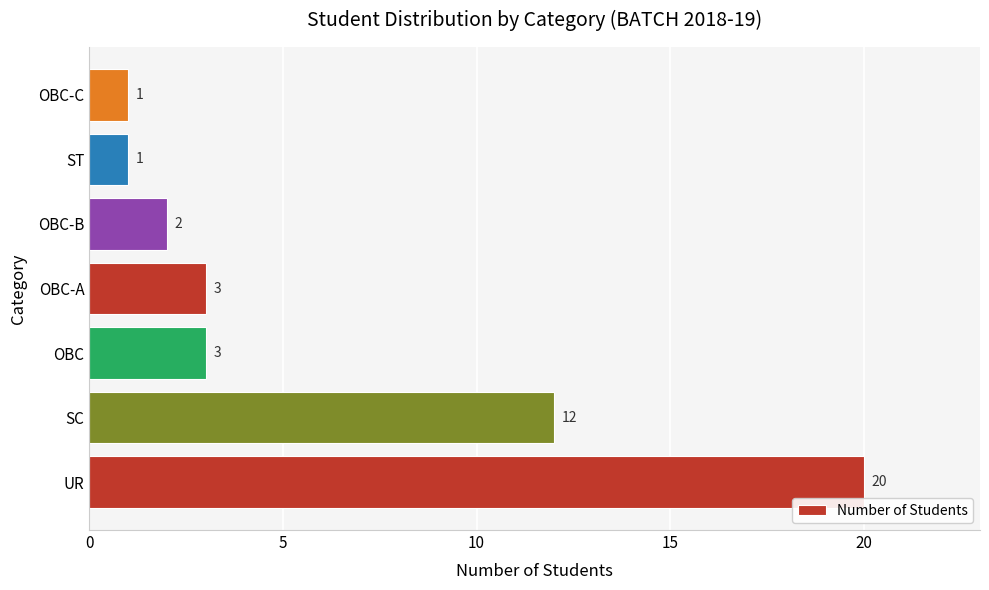

What is the smallest value displayed?

1